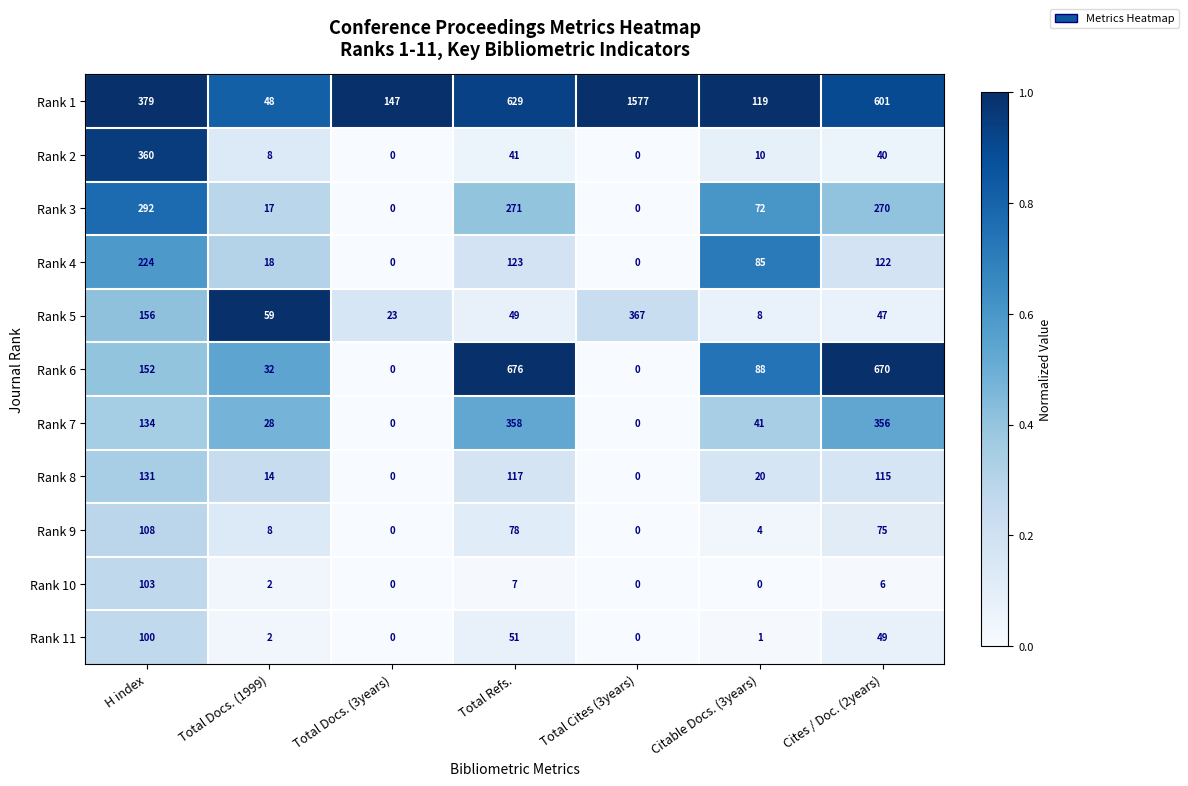

What is the difference between the second highest and second lowest values in the Rank 5 series?

133